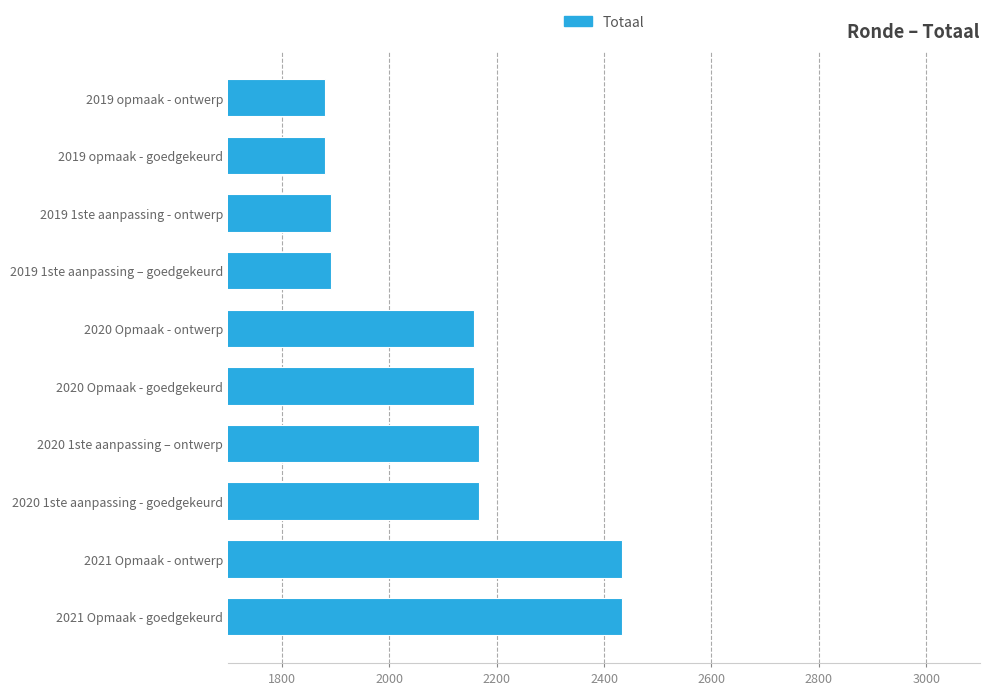

Reading bottom to top, what are all the values shown in this chart?

2434	2434	2167	2167	2158	2158	1891	1891	1880	1880